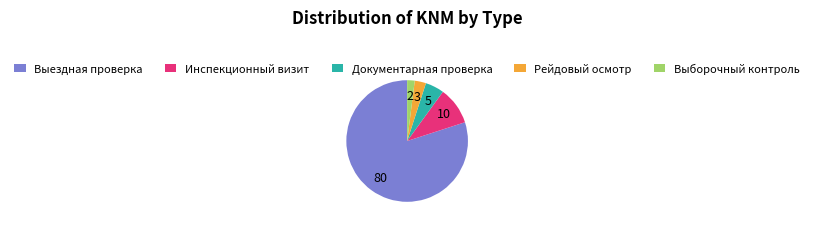

Is it true that Выездная проверка is 73% of the pie?

False